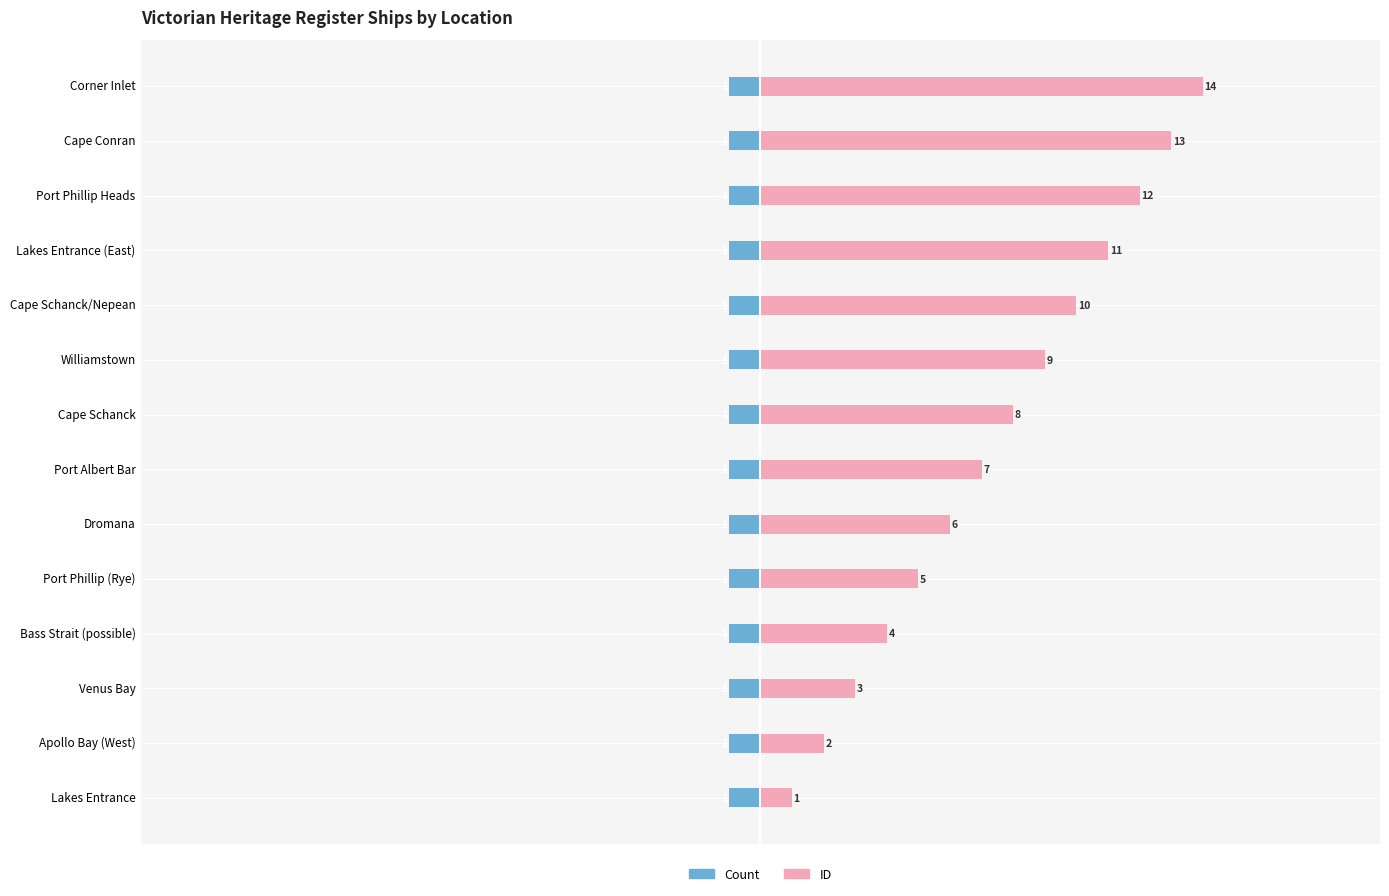

Which series has the largest range (max minus min)?

ID